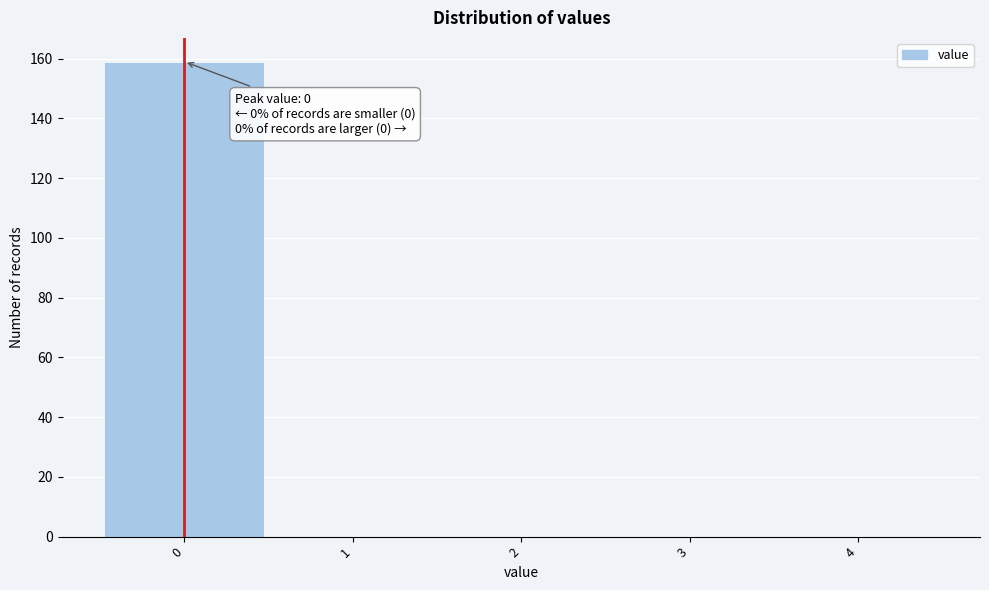

Which range on the x-axis has the tallest bar?

-0.5 to 0.5